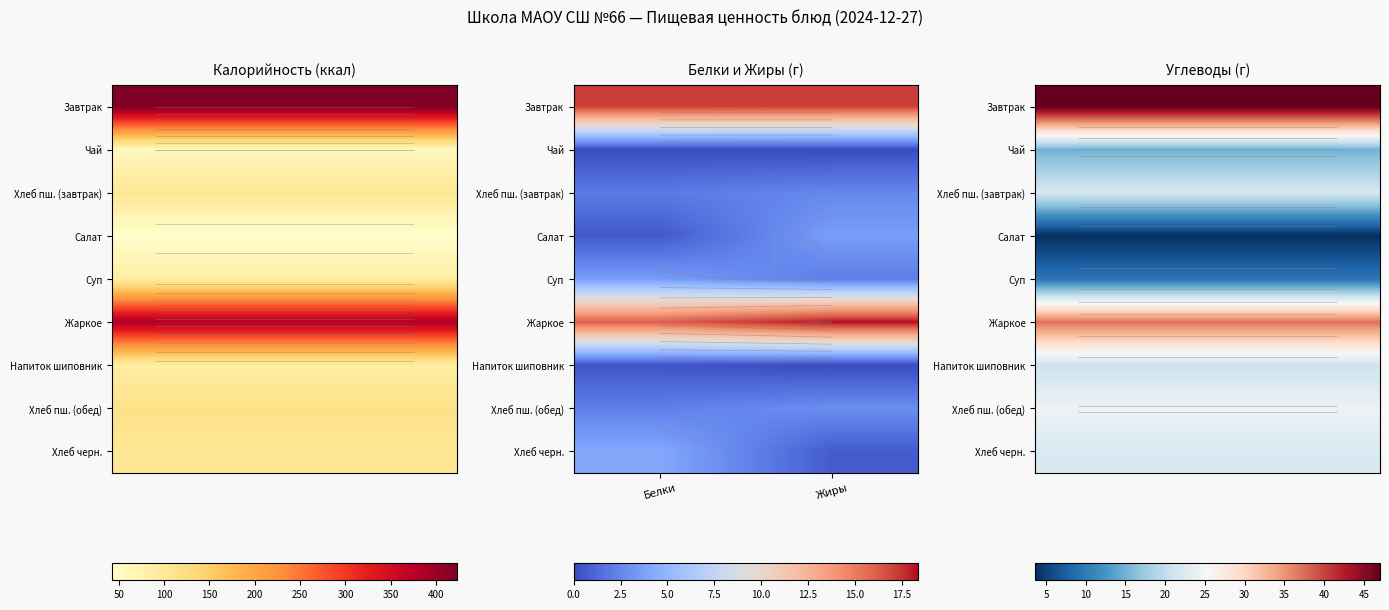

What is the smallest value displayed?

3.6